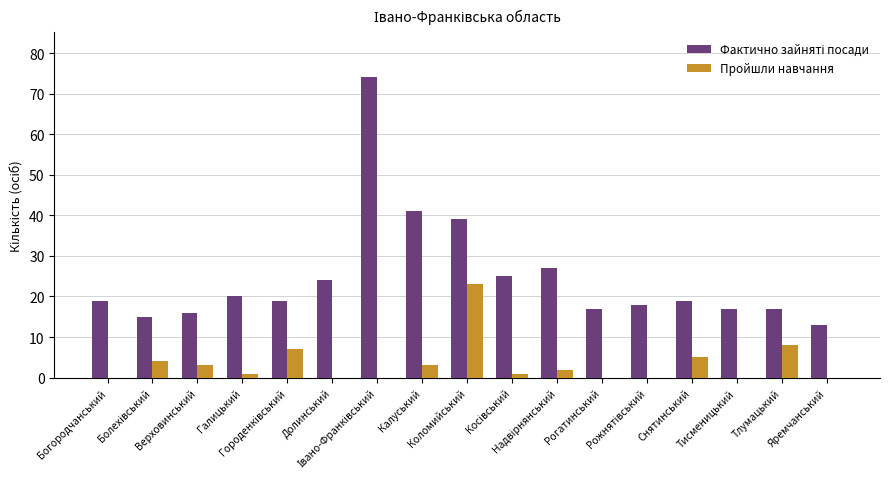

What is the greatest value displayed?

74